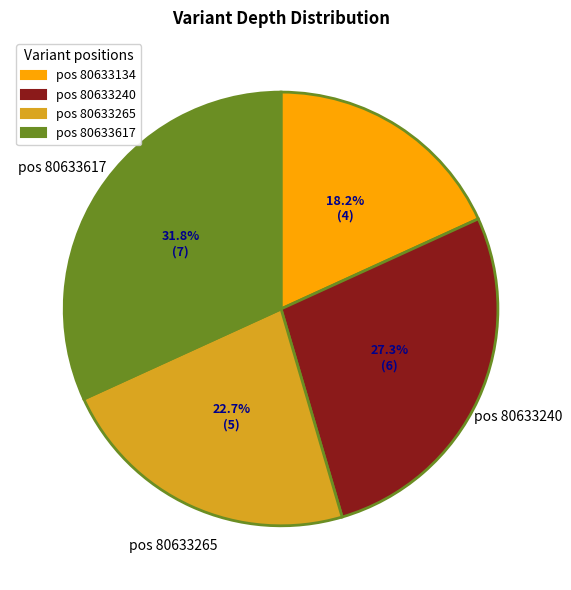

Is there a majority slice in this chart?

No